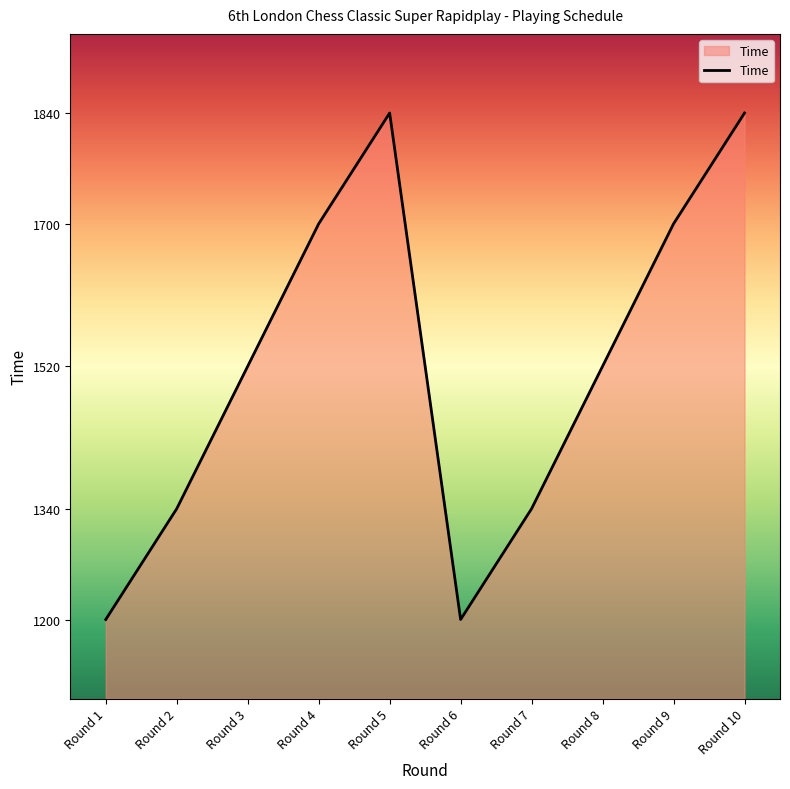

Is it true that the value at Round 6 is 1200?

True